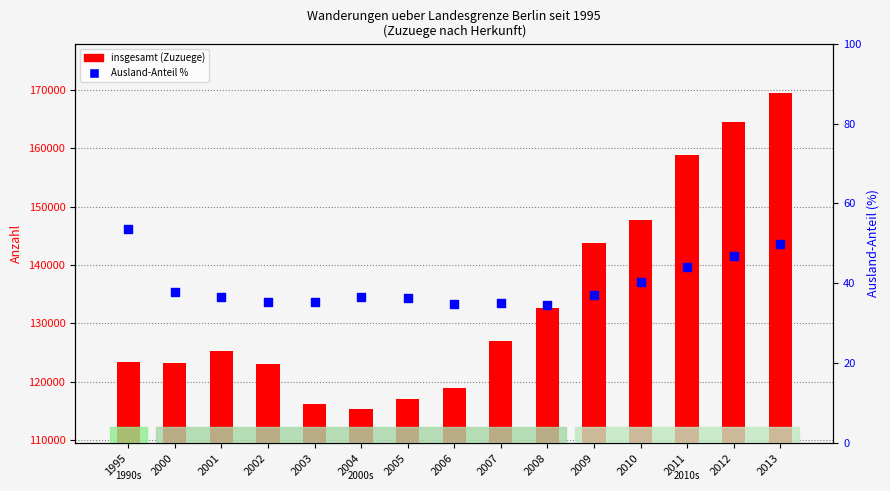

Which series has the widest spread of Y values?

insgesamt (Zuzuege)